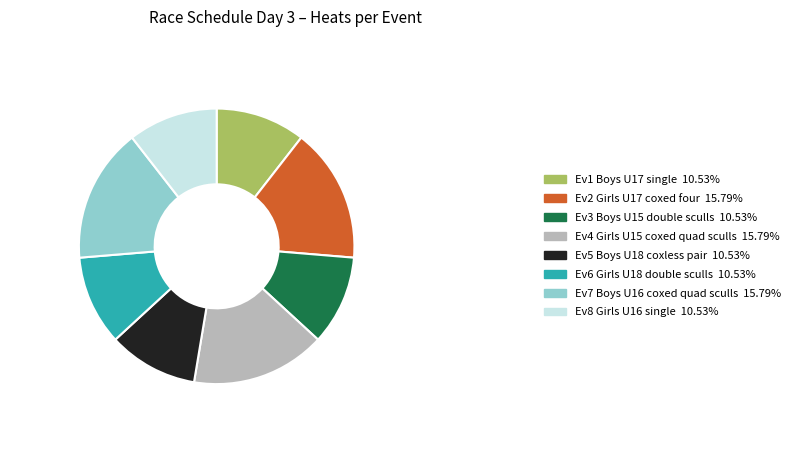

Is there any slice that represents more than half of the pie?

No